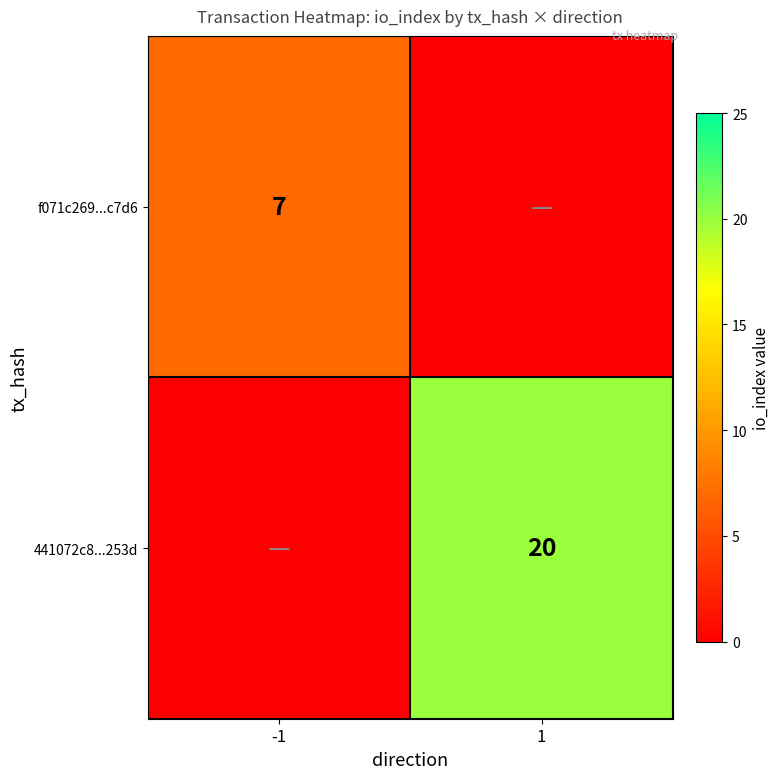

Is it true that f071c269...c7d6 equals 12 at -1?

False